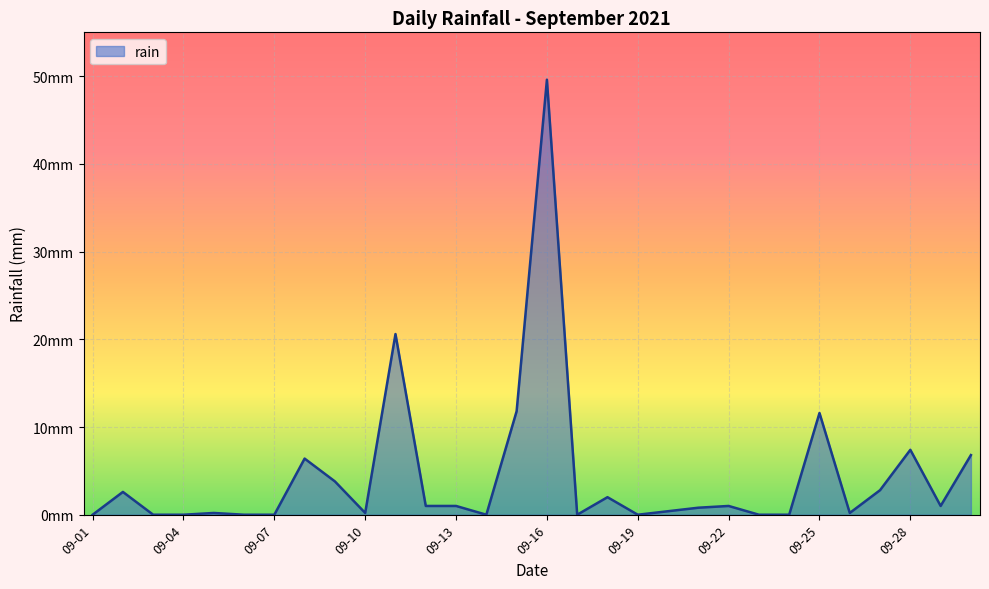

What is the sum of all values?

131.2